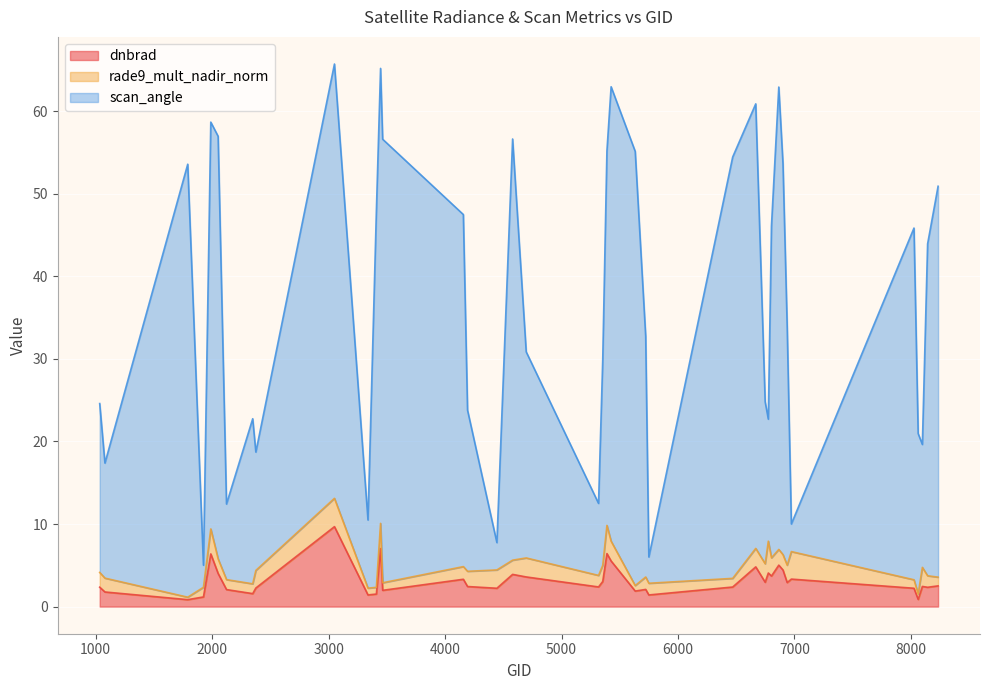

What is the maximum value for dnbrad?

9.7